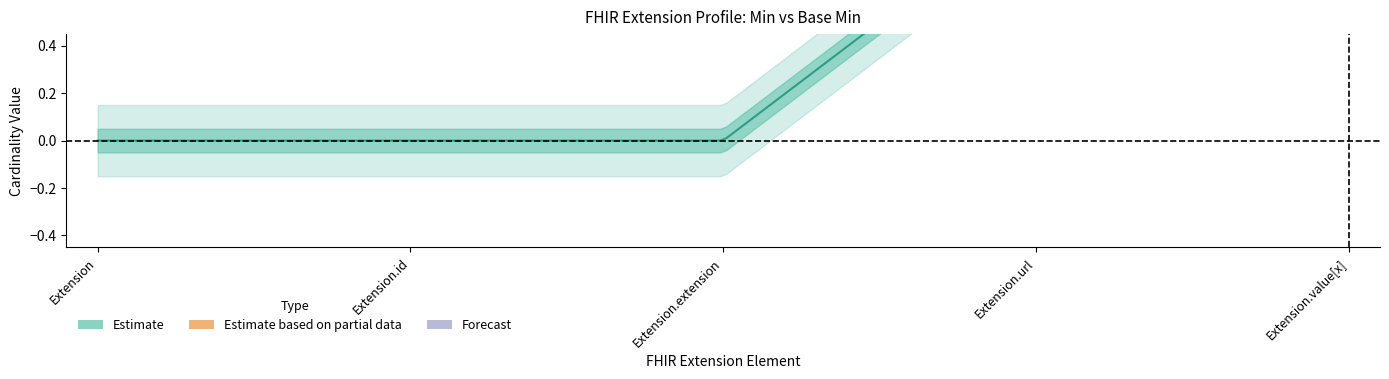

What is the sum of all Base Min values?

2